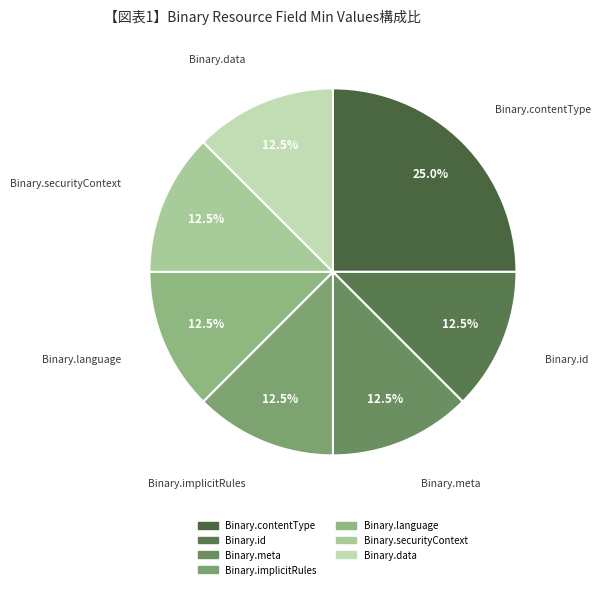

True or false: Binary.implicitRules accounts for 1% of the total.

False